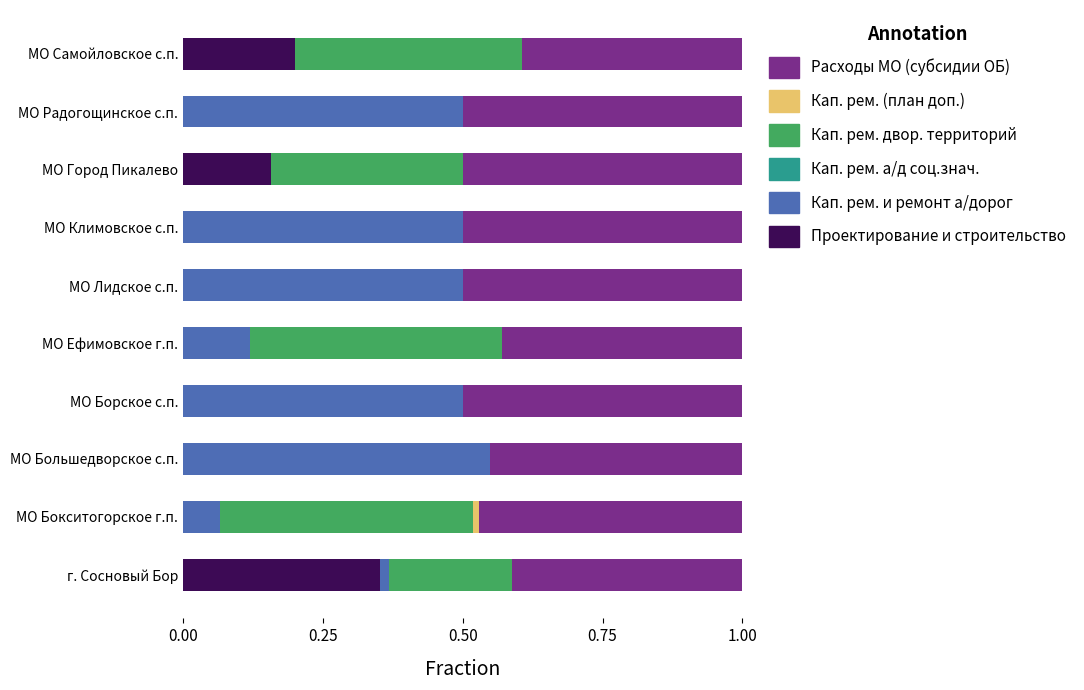

The value of Проектирование и строительство at МО Бокситогорское г.п. is 0.0. True or false?

True